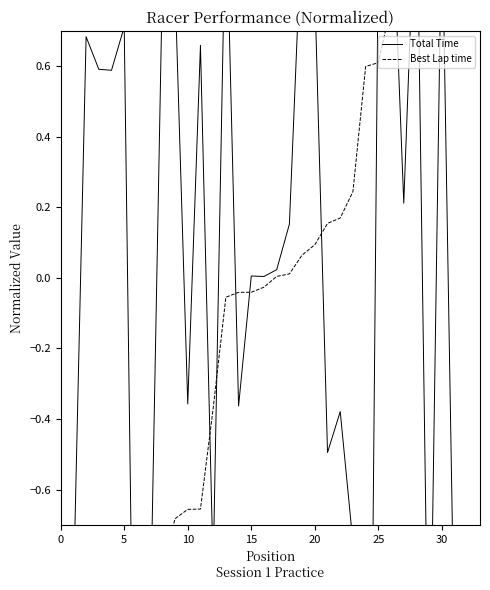

At which category is the sum across all series the highest?

30